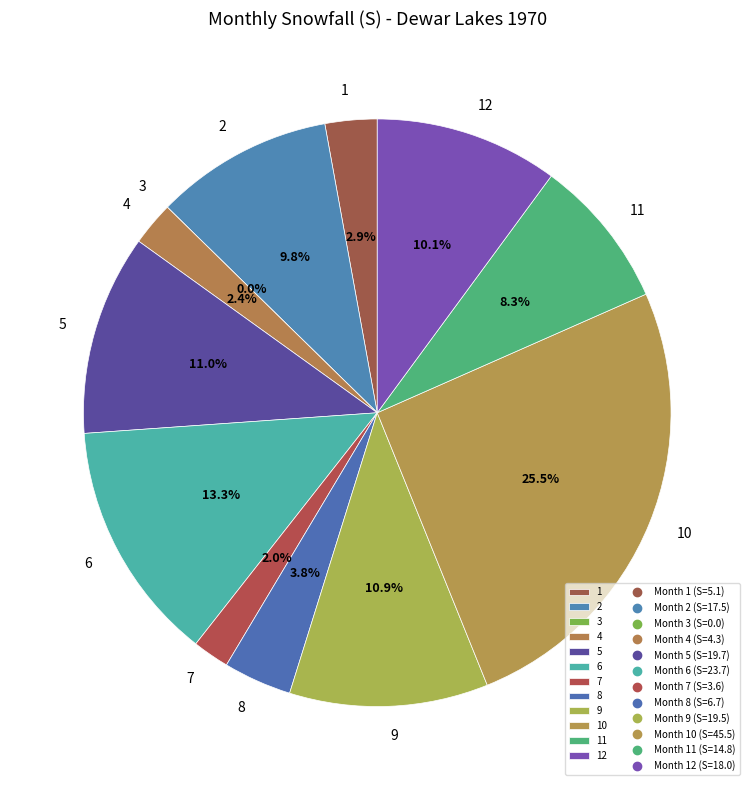

Combined, what portion of the pie is 11 and 7?

10.3%